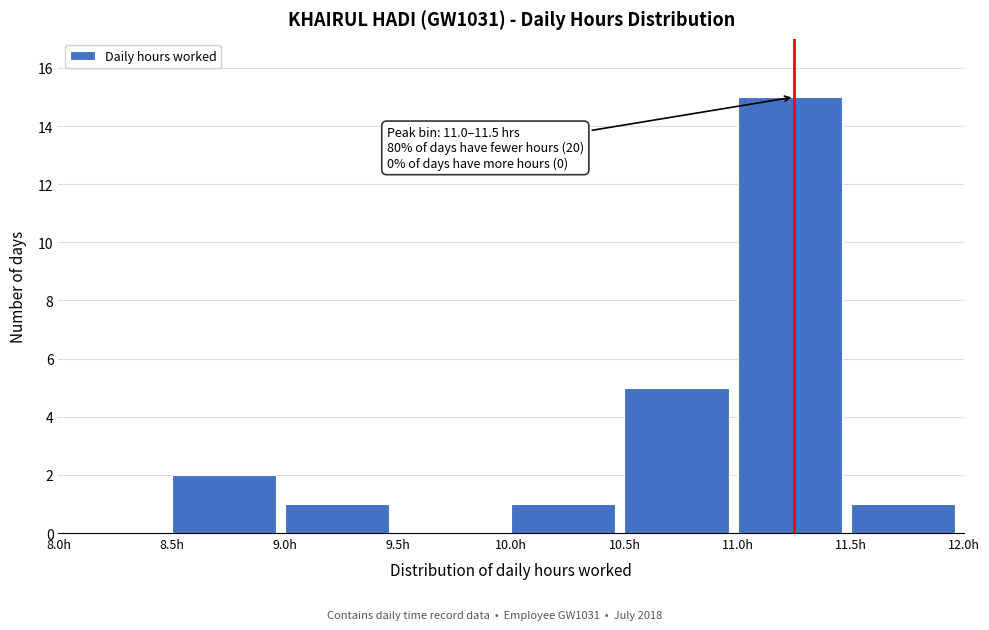

Over which range of the x-axis is the bar tallest?

11.0 to 11.5